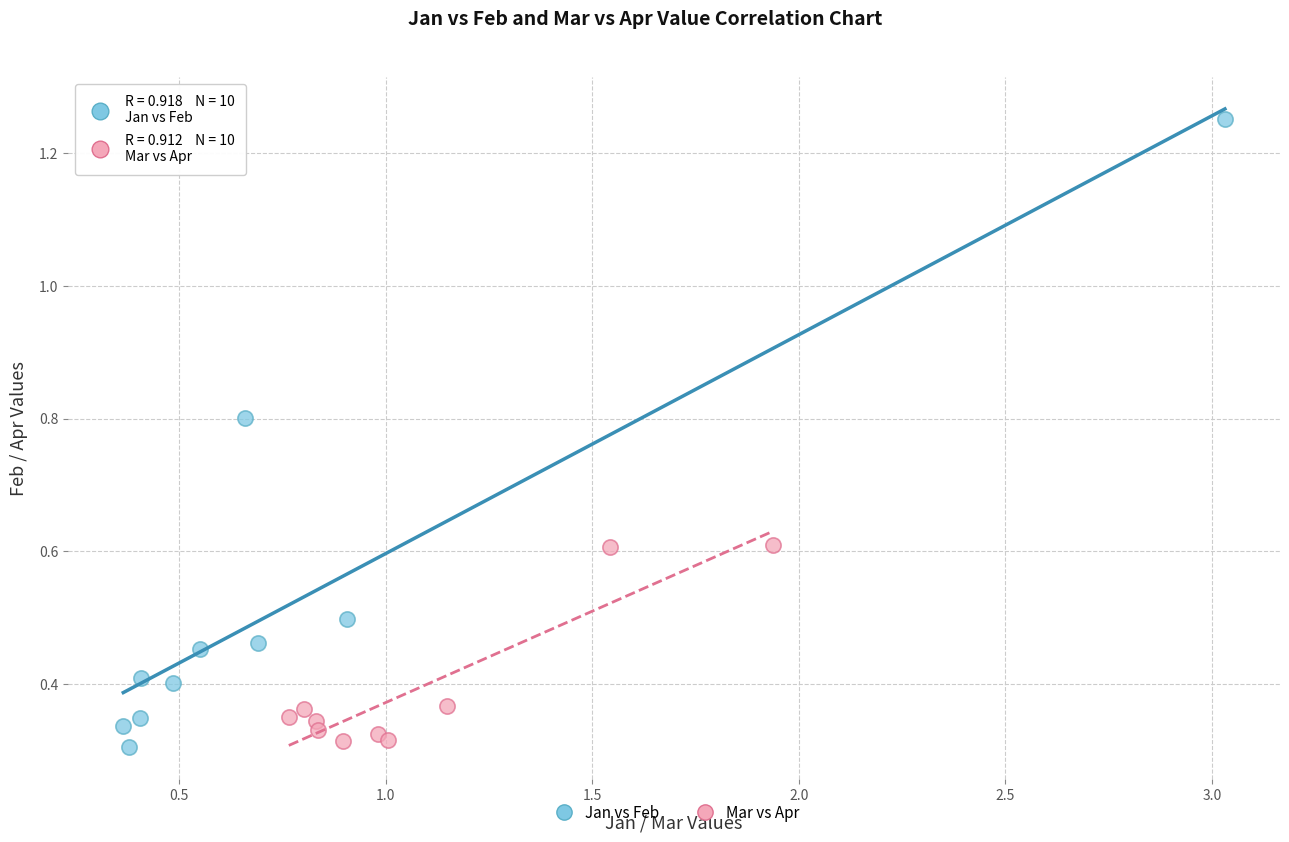

Which series has the widest spread of Y values?

Jan vs Feb